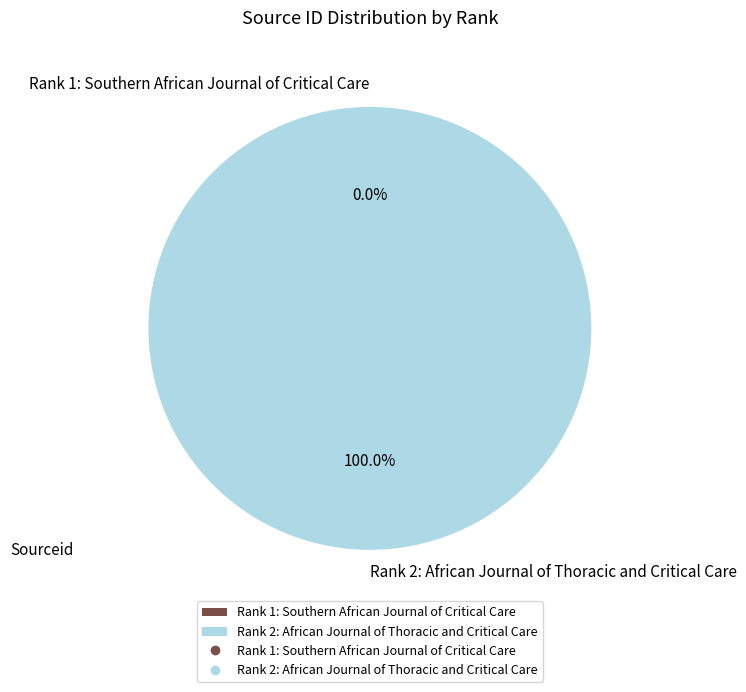

Which slice is the largest?

Rank 2: African Journal of Thoracic and Critical Care